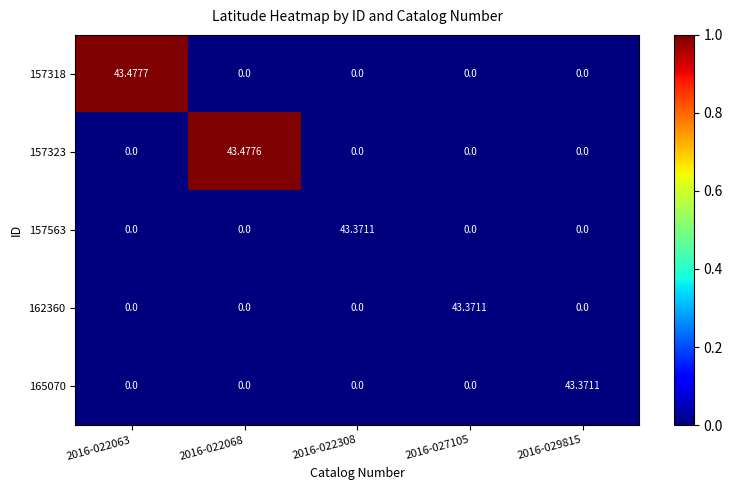

Which series changed the most between 2016-022063 and 2016-027105?

157318